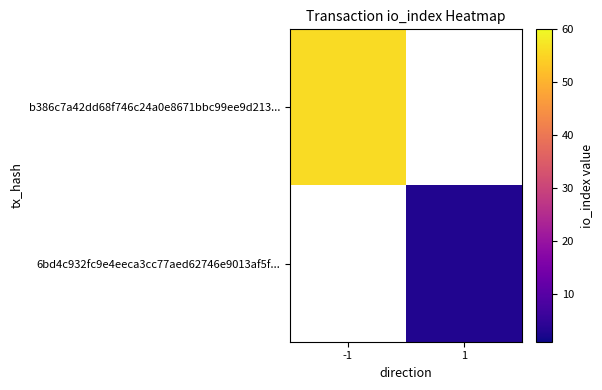

At which category does the chart reach its peak across all series?

-1